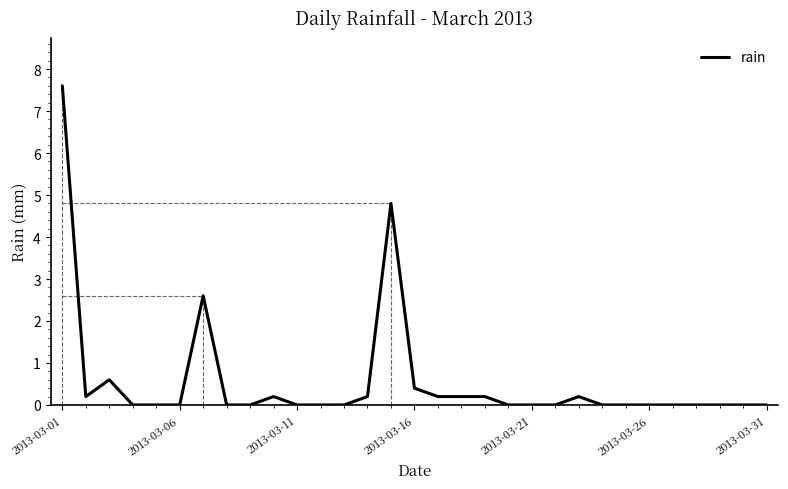

What is the difference between the maximum and minimum values?

7.6